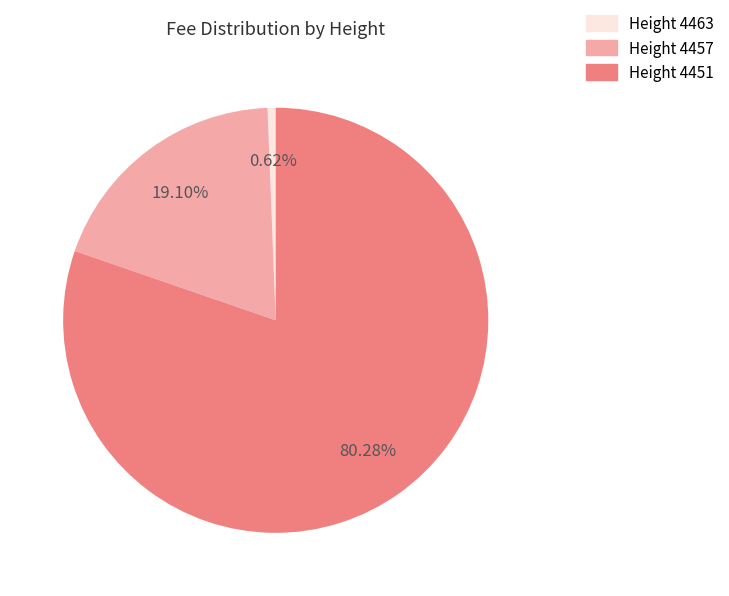

How many slices are in this pie chart?

3